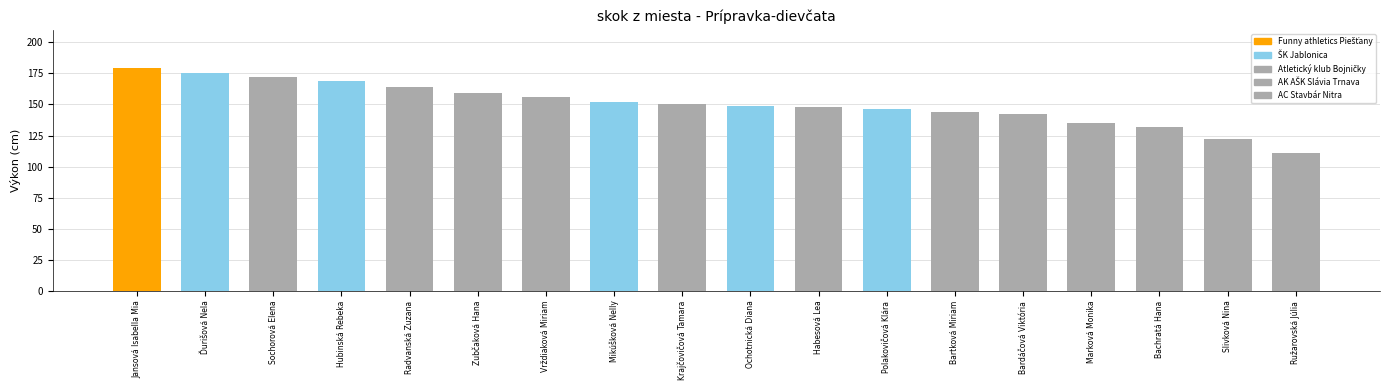

Between Bachratá Hana and Ružarovská Júlia, which is larger?

Bachratá Hana